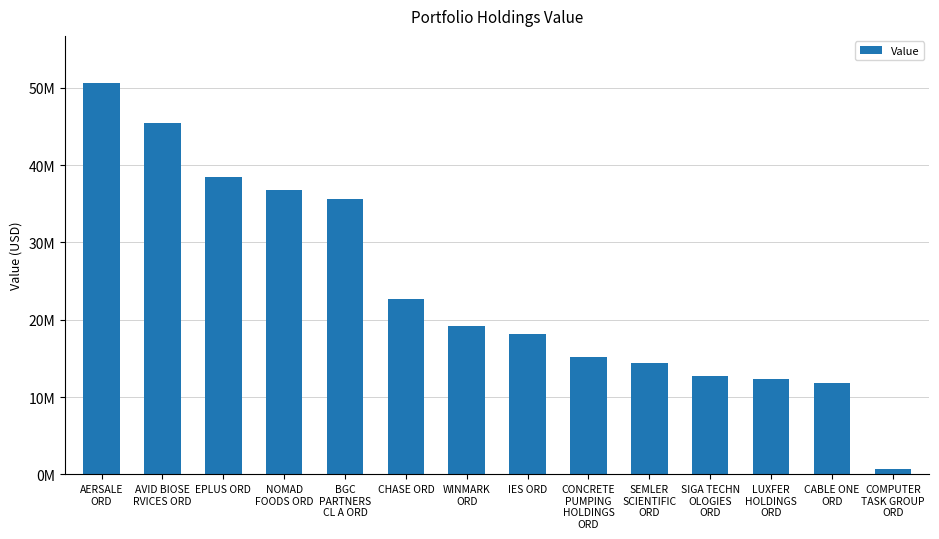

Are the bars horizontal?

No